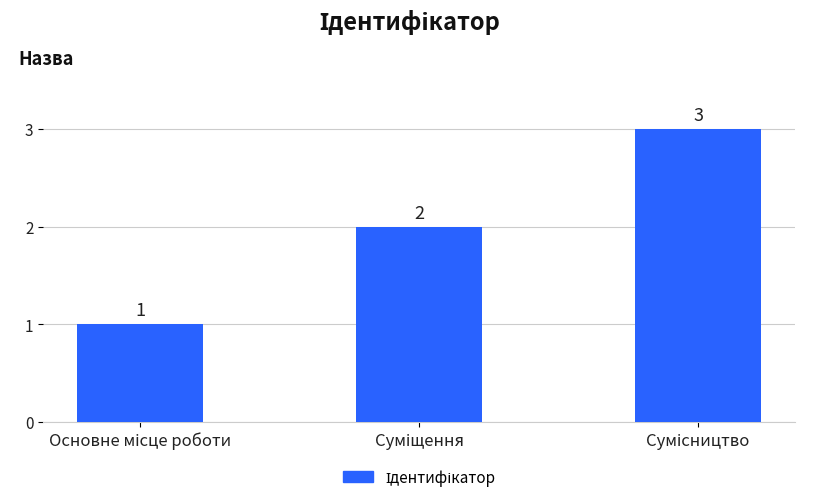

What is the sum of all values?

6